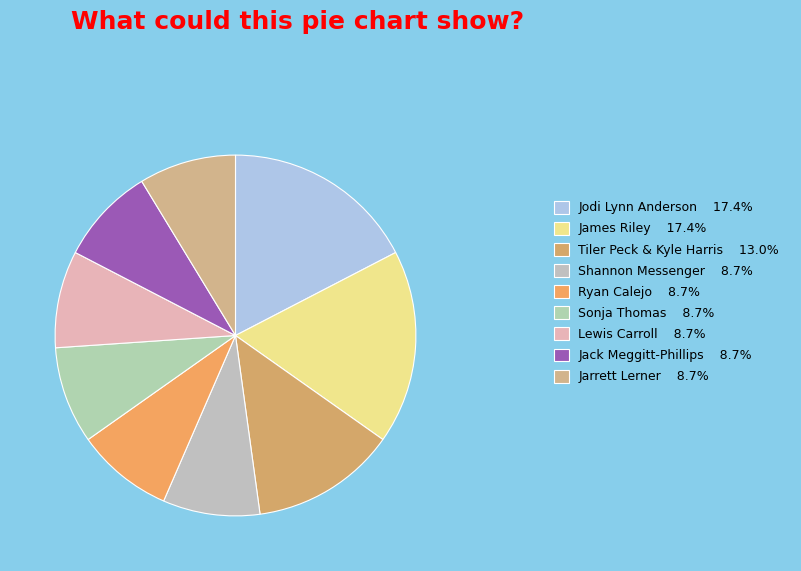

How much of the chart is everything except Jack Meggitt-Phillips?

91.3%